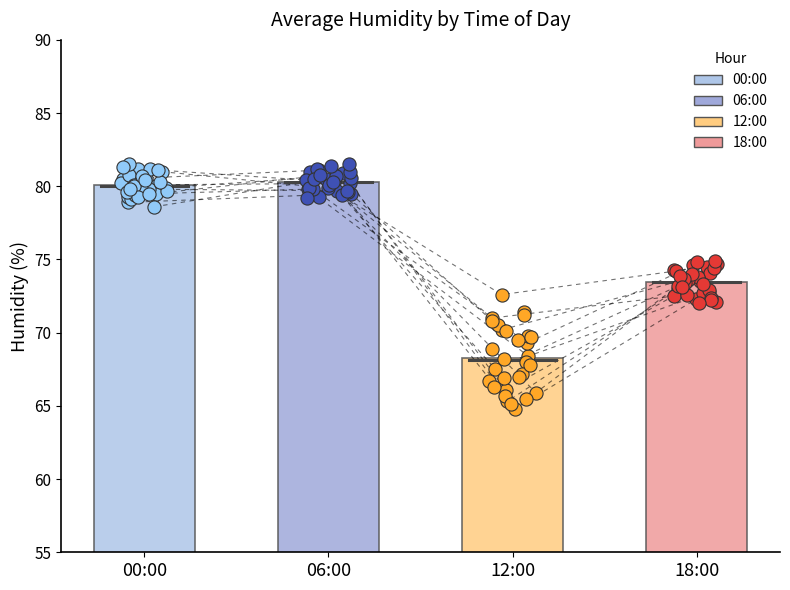

What are all the series names shown in the legend?

00:00, 06:00, 12:00, 18:00